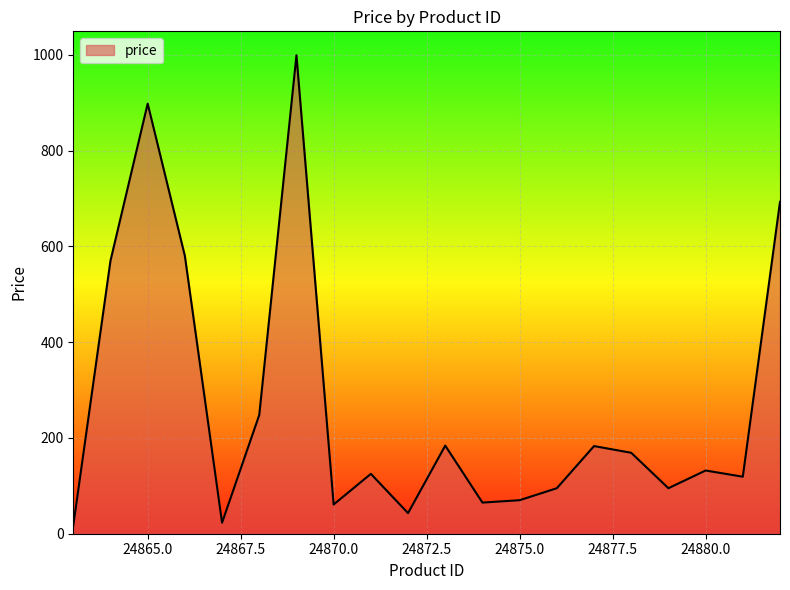

How many lines are shown in the chart?

1